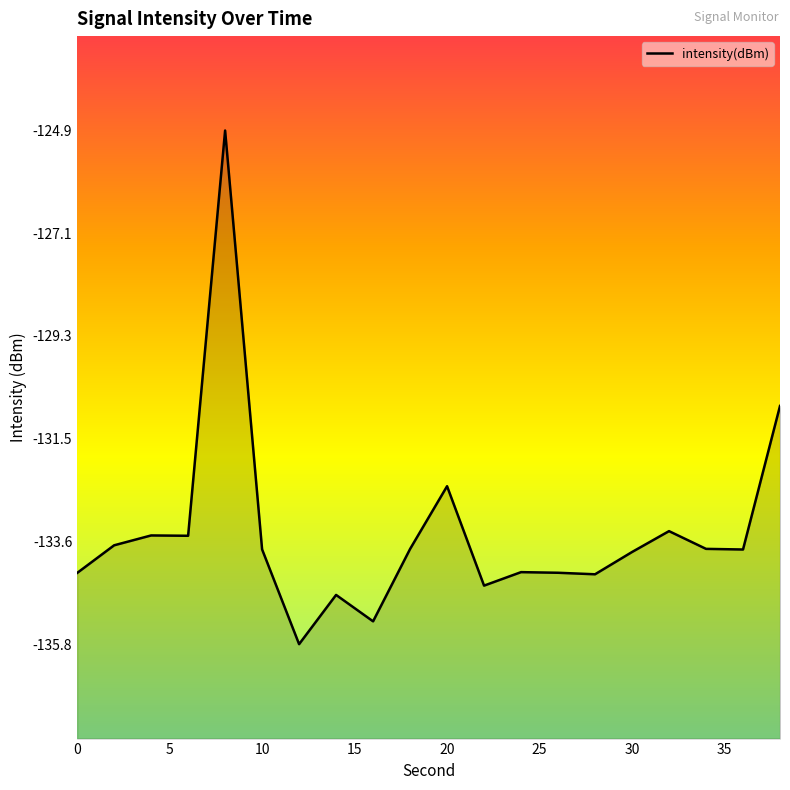

How many distinct data groups are displayed?

1